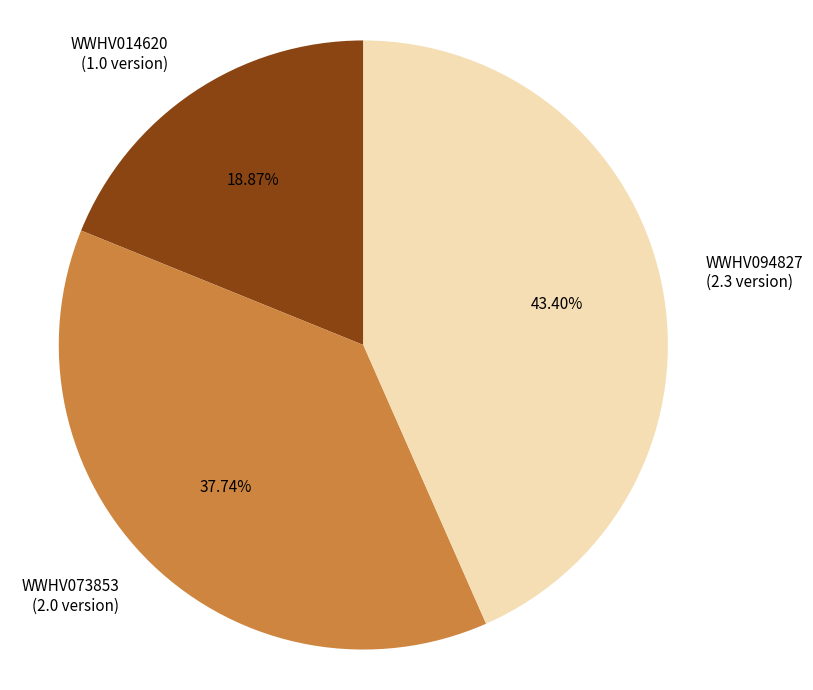

What portion of the pie excludes WWHV073853?

62.3%